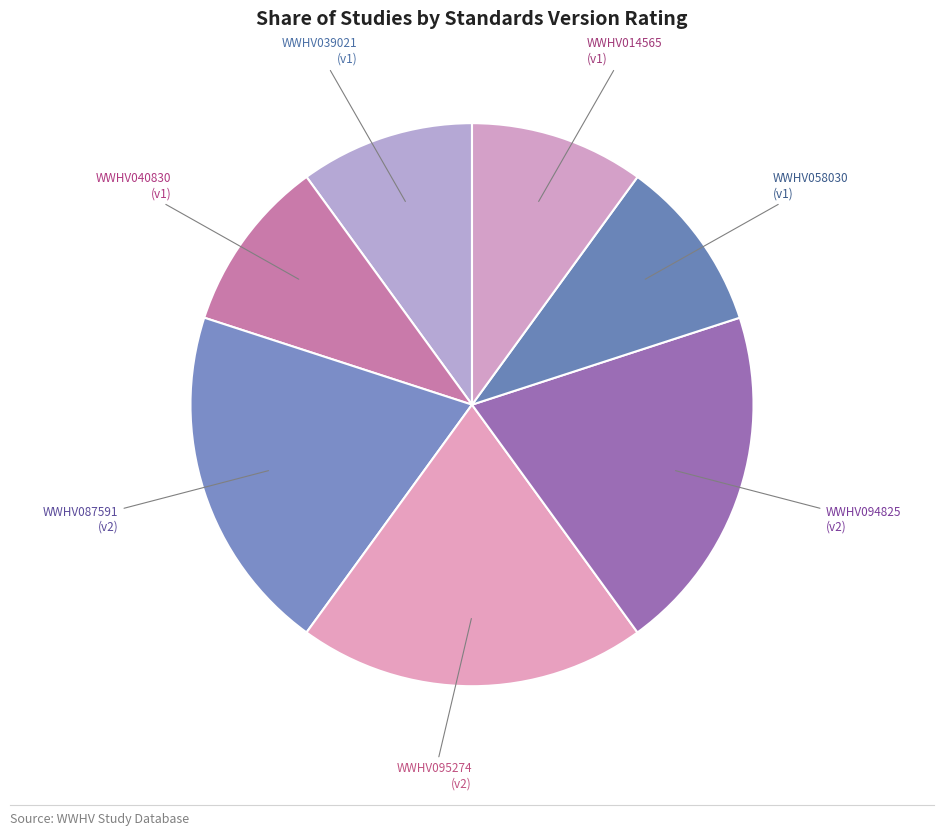

The WWHV039021 slice represents 1% of the pie. True or false?

False